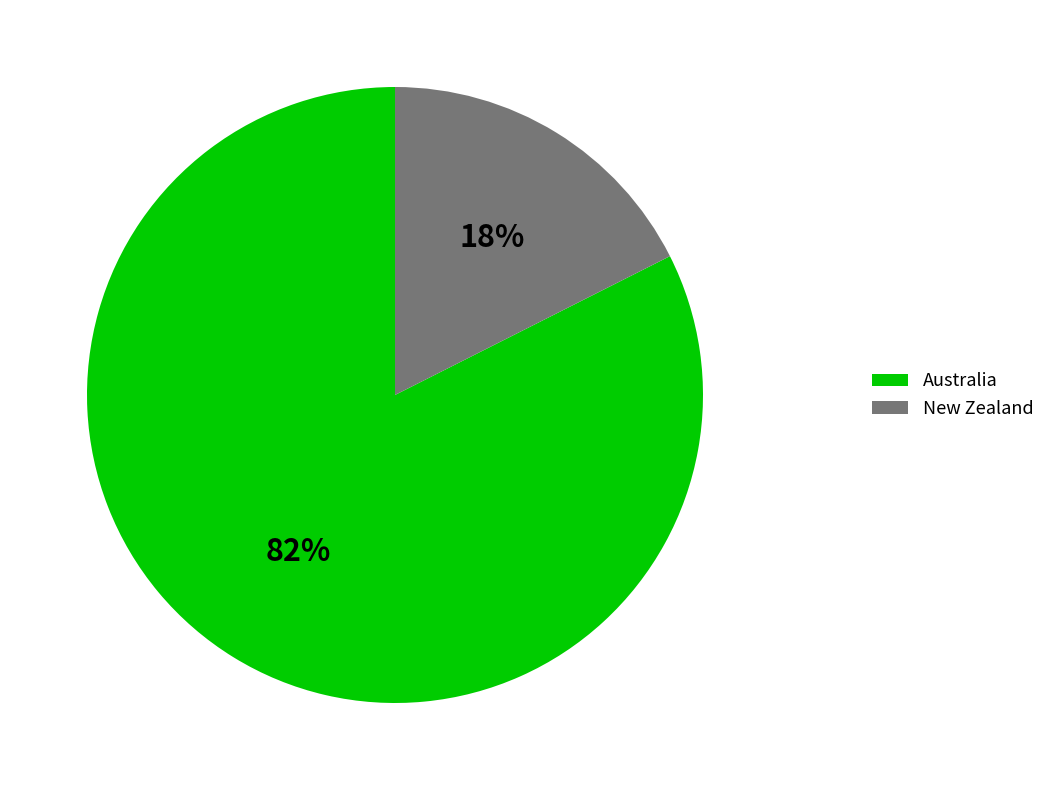

Count the number of slices in the pie.

2